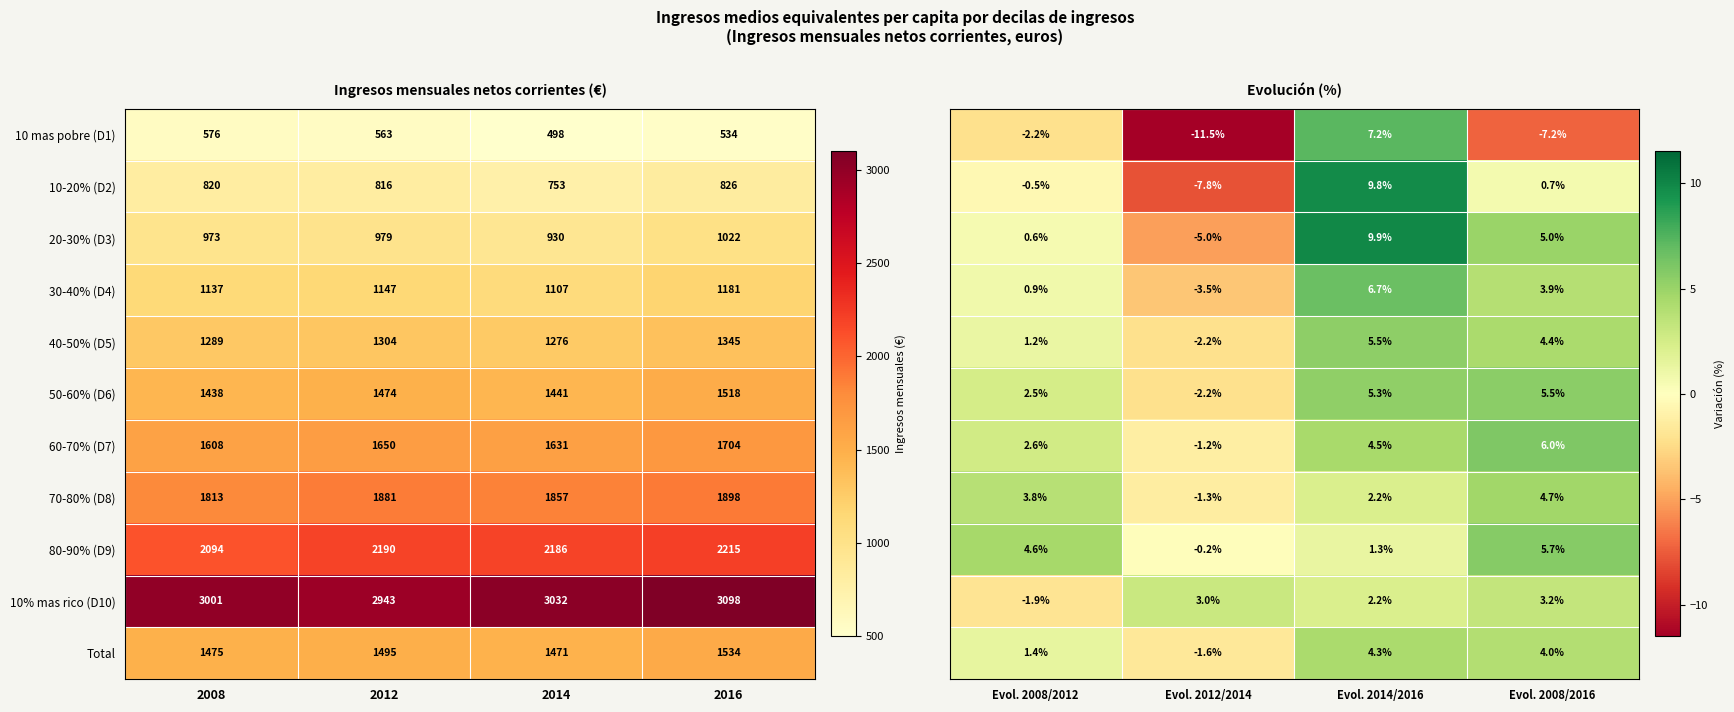

Rank the categories by 10% mas rico (D10) value from lowest to highest.

2012, 2008, 2014, 2016